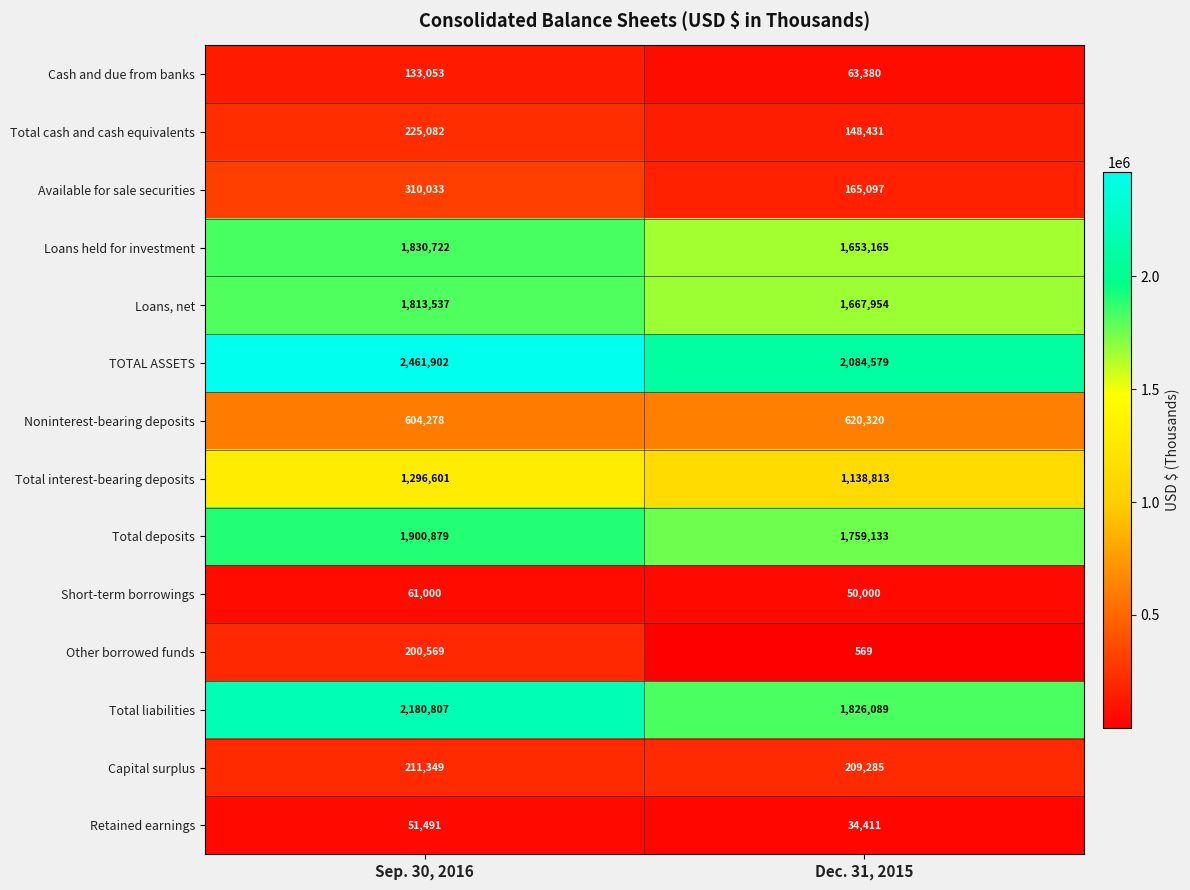

Reading left to right, what are all the values shown in this chart?

Cash and due from banks: 133053	63380
Total cash and cash equivalents: 225082	148431
Available for sale securities: 310033	165097
Loans held for investment: 1830722	1653165
Loans, net: 1813537	1667954
TOTAL ASSETS: 2461902	2084579
Noninterest-bearing deposits: 604278	620320
Total interest-bearing deposits: 1296601	1138813
Total deposits: 1900879	1759133
Short-term borrowings: 61000	50000
Other borrowed funds: 200569	569
Total liabilities: 2180807	1826089
Capital surplus: 211349	209285
Retained earnings: 51491	34411